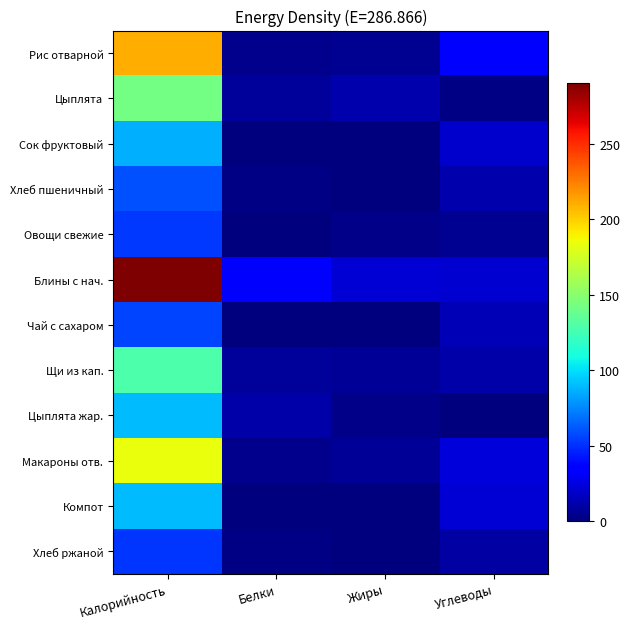

Reading left to right, list all the values displayed in this chart.

Рис отварной: Калорийность=210.1	Белки=3.7	Жиры=5.4	Углеводы=36.7
Цыплята: Калорийность=142.8	Белки=7.8	Жиры=11.8	Углеводы=1.4
Сок фруктовый: Калорийность=86.6	Белки=1.0	Жиры=0.2	Углеводы=20.2
Хлеб пшеничный: Калорийность=60.0	Белки=2.0	Жиры=0.2	Углеводы=12.1
Овощи свежие: Калорийность=52.5	Белки=0.8	Жиры=3.0	Углеводы=5.4
Блины с нач.: Калорийность=290.2	Белки=33.8	Жиры=21.8	Углеводы=21.4
Чай с сахаром: Калорийность=56.0	Белки=0.2	Жиры=0.0	Углеводы=14.0
Щи из кап.: Калорийность=128.8	Белки=7.2	Жиры=6.0	Углеводы=11.2
Цыплята жар.: Калорийность=90.0	Белки=10.4	Жиры=3.3	Углеводы=0.9
Макароны отв.: Калорийность=184.6	Белки=4.0	Жиры=6.0	Углеводы=23.4
Компот: Калорийность=90.6	Белки=0.3	Жиры=0.2	Углеводы=21.9
Хлеб ржаной: Калорийность=52.0	Белки=2.0	Жиры=0.4	Углеводы=10.2